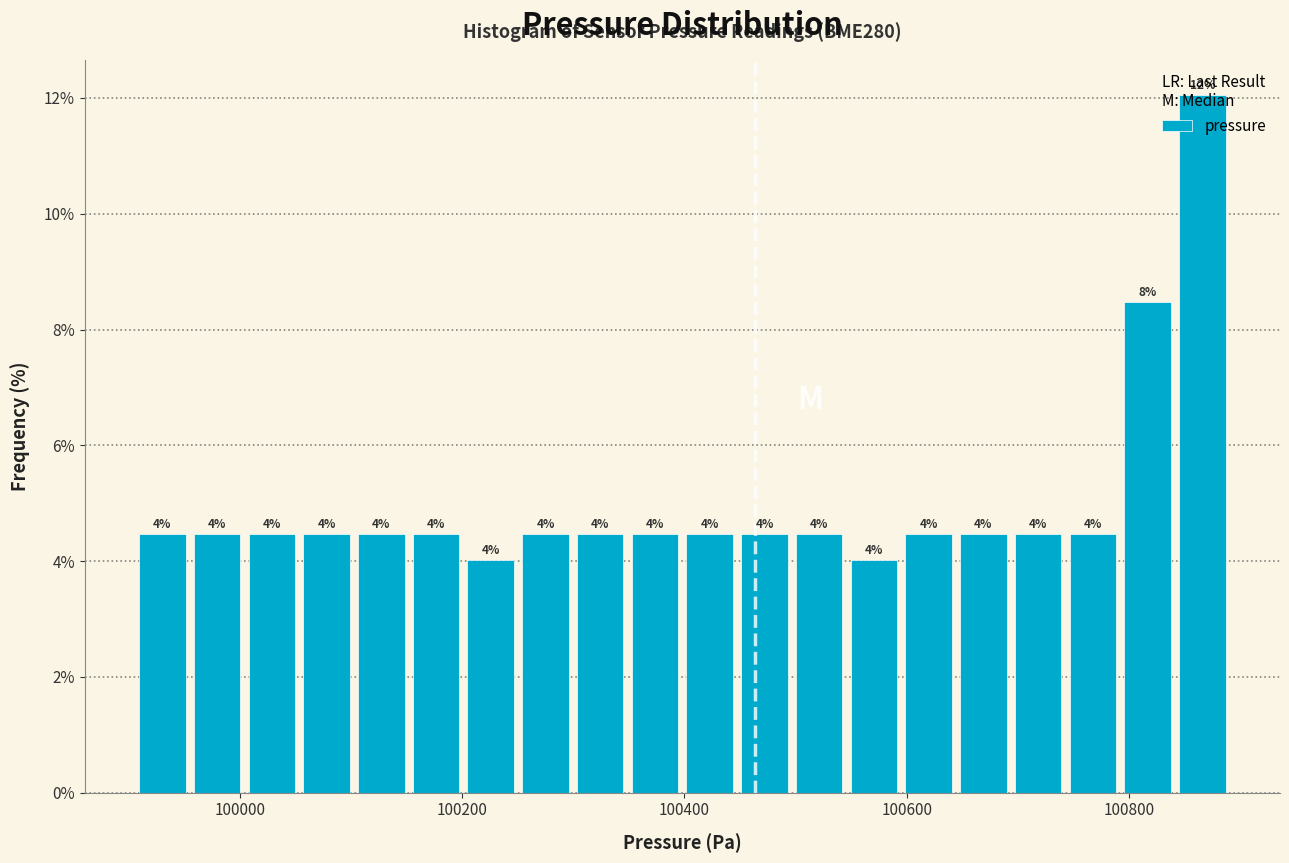

Around what value on the x-axis is the tallest bar? Give the approximate position of its centre, as read against the axis.

100860